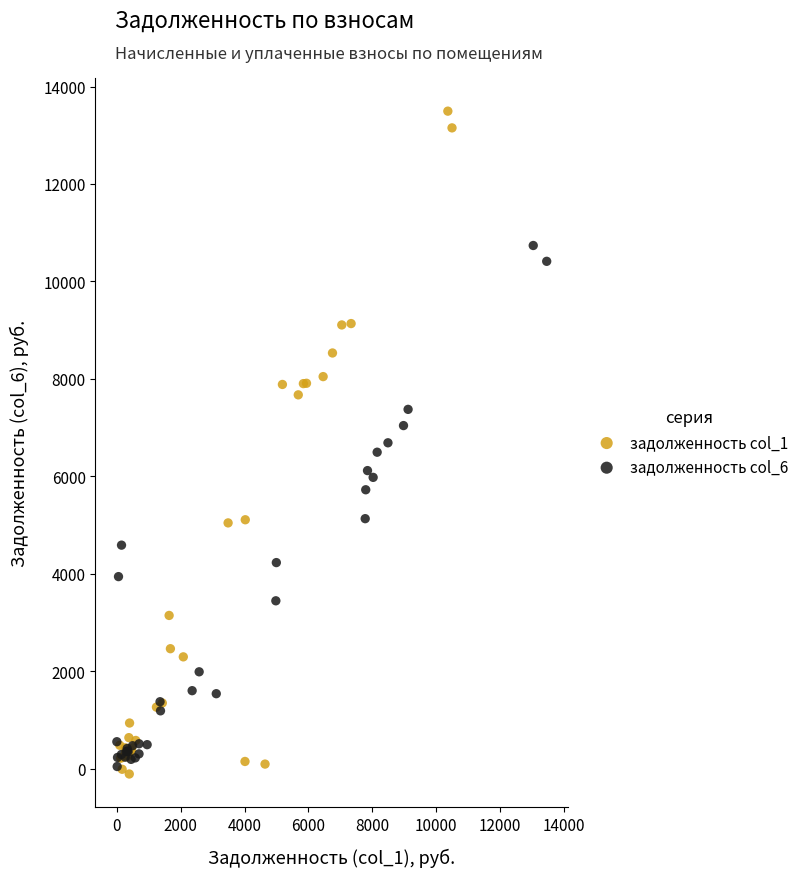

Which series reaches the maximum Y coordinate?

задолженность col_1